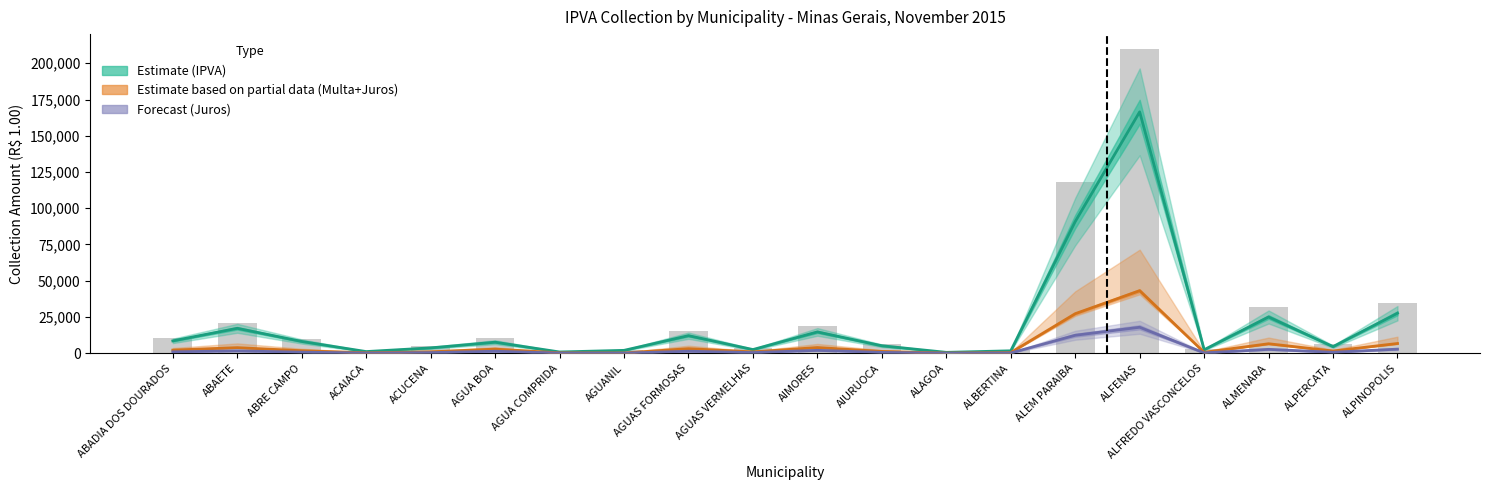

Reading left to right, list all the values displayed in this chart.

IPVA (Estimate): 8512.8	17186.1	8111.2	1144.8	3696.5	7604.9	865.2	1986.4	12110.5	2537.0	14688.9	5145.6	606.2	1673.7	90794.5	166477.7	2414.7	24999.8	4548.8	27605.0
Multa+Juros (Partial Estimate): 2150.0	3848.2	1724.7	317.9	949.2	2842.3	255.5	182.4	3141.7	926.4	3919.1	1238.6	99.6	450.1	27268.4	43143.7	614.6	6543.2	1518.9	6719.7
Juros (Forecast): 970.7	1626.5	742.8	136.5	412.3	1376.3	98.0	68.4	1380.4	461.7	1987.9	586.5	33.0	178.8	12387.5	17906.3	239.7	2677.8	675.3	2826.7